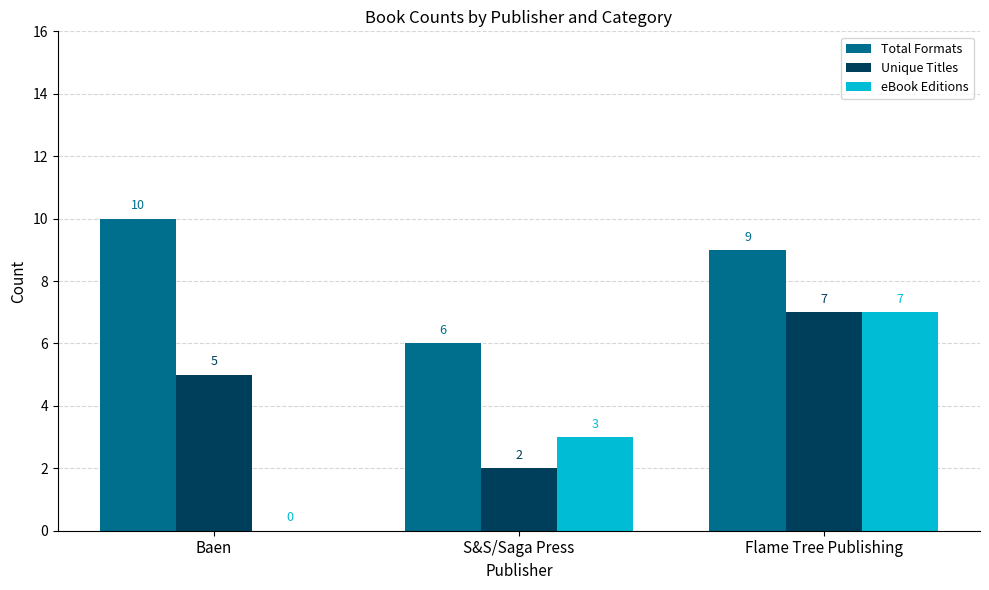

Between Baen and S&S/Saga Press, which series saw the biggest shift?

Total Formats